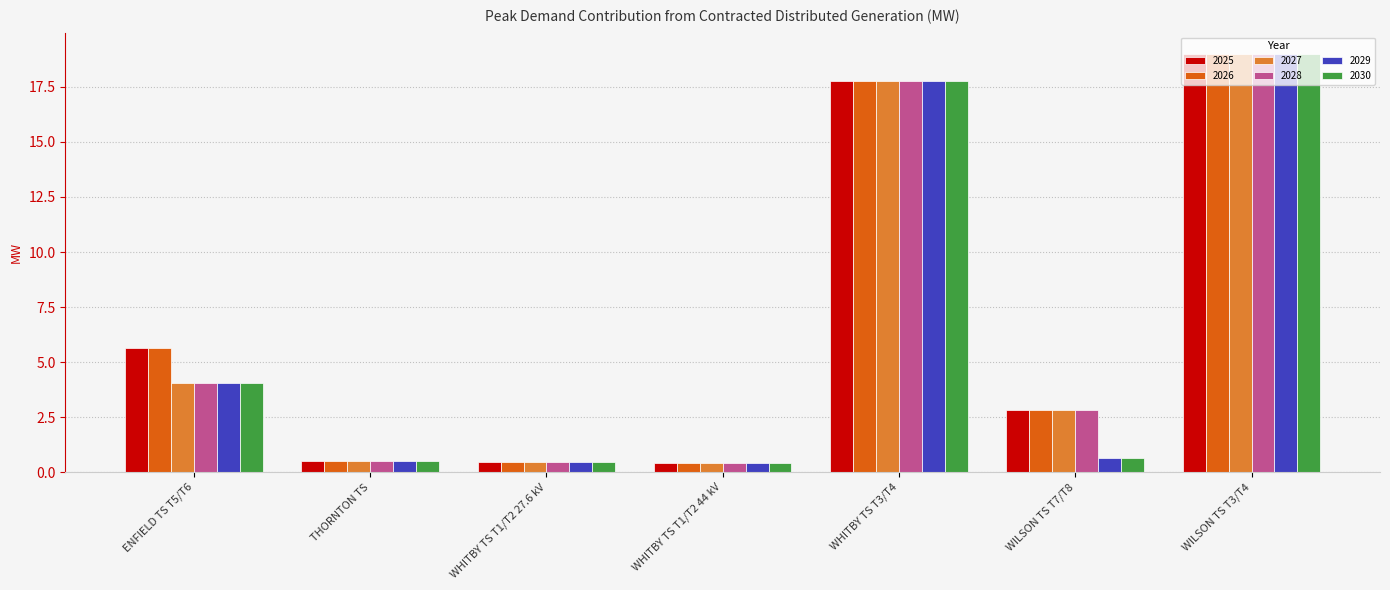

What is the value of the 2030 bar at the 2nd from the left?

0.5